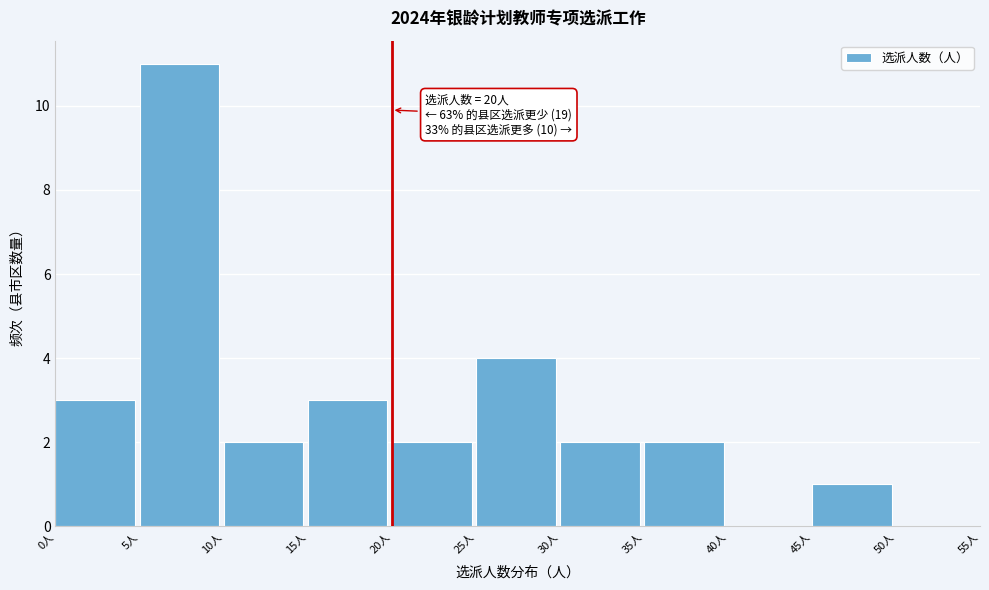

Over which range of the x-axis is the bar tallest?

5 to 10